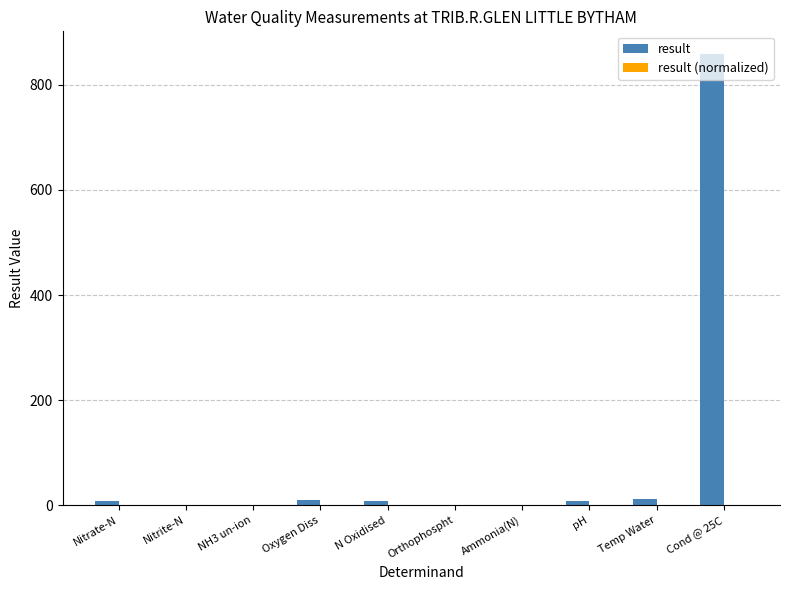

Between N Oxidised and Cond @ 25C, which series saw the biggest shift?

result